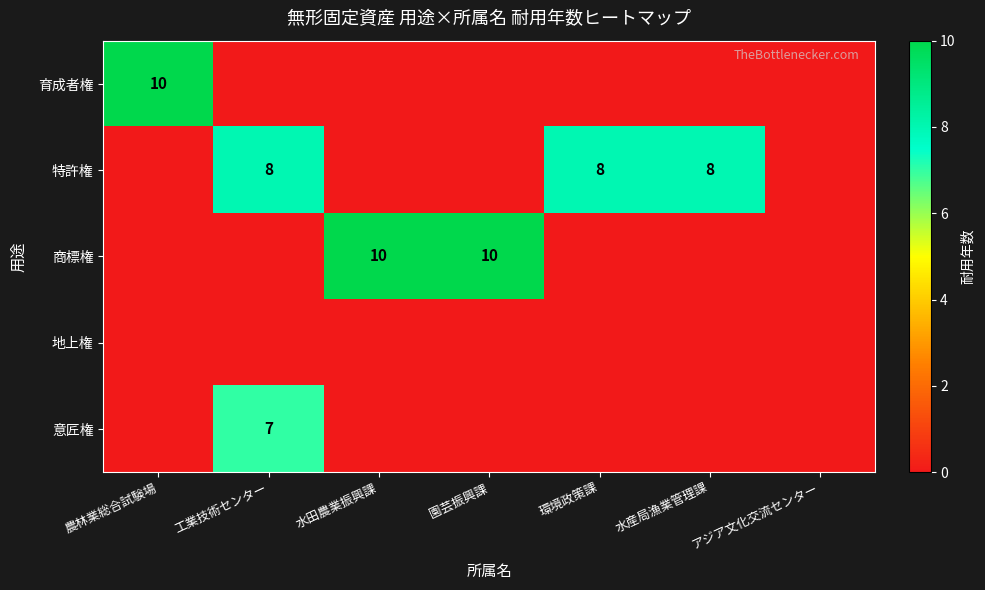

The value of 商標権 at 水田農業振興課 is 10. True or false?

True